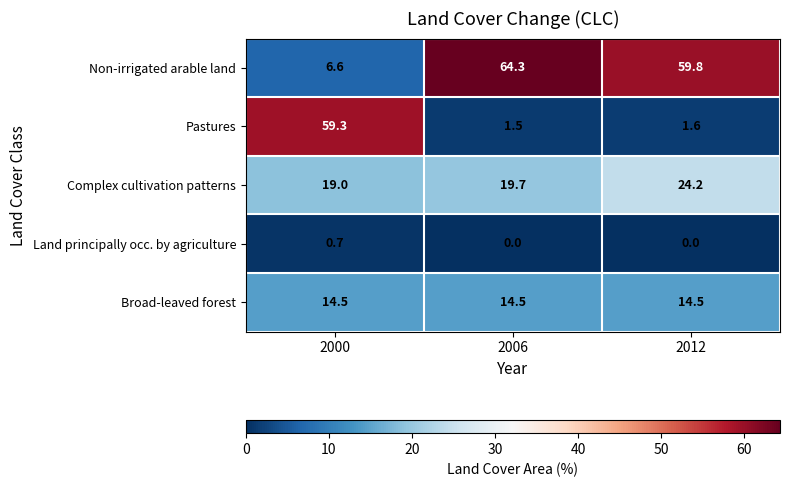

True or false: Non-irrigated arable land has a value of 86.5 at 2006.

False